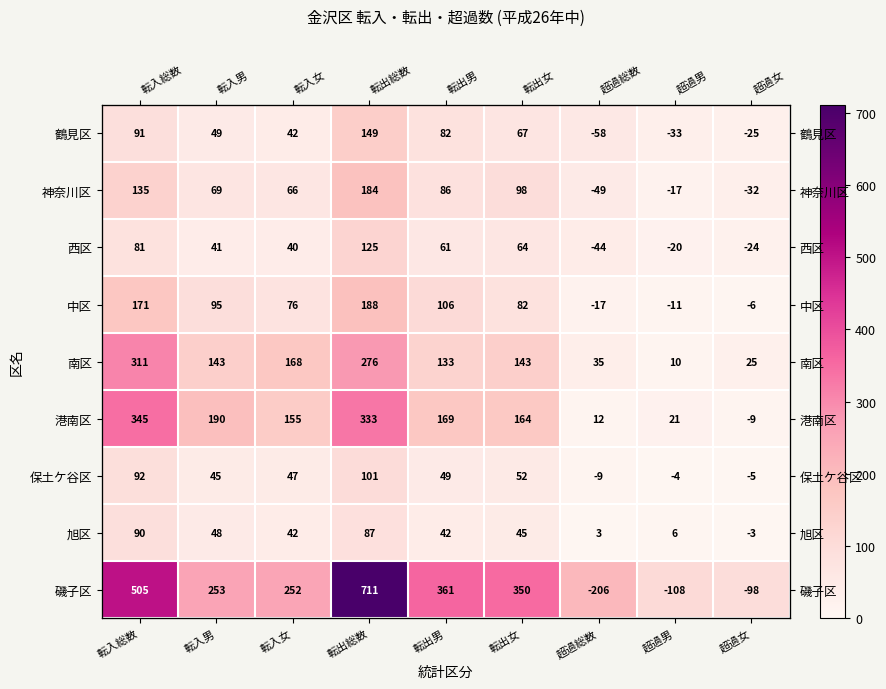

Rank the series by their maximum value, from highest to lowest.

磯子区, 港南区, 南区, 中区, 神奈川区, 鶴見区, 西区, 保土ケ谷区, 旭区